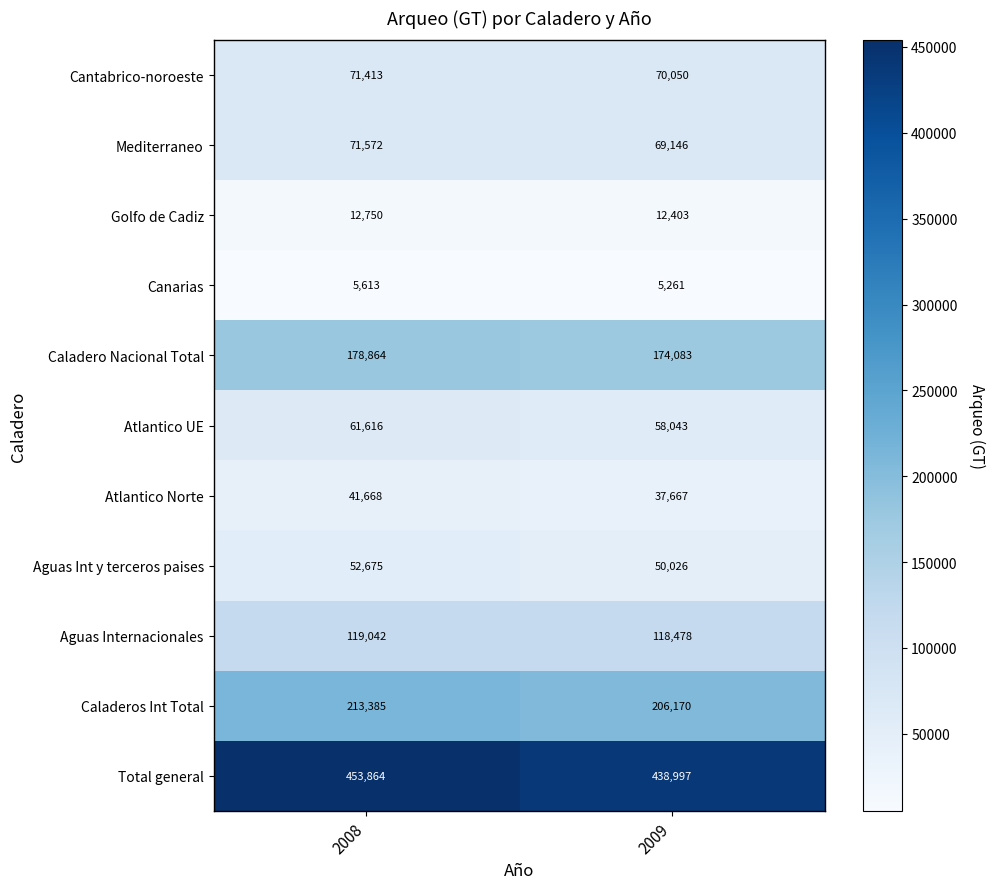

Reading left to right, what are all the values shown in this chart?

Cantabrico-noroeste: 2008=71413	2009=70050
Mediterraneo: 2008=71572	2009=69146
Golfo de Cadiz: 2008=12750	2009=12403
Canarias: 2008=5613	2009=5261
Caladero Nacional Total: 2008=178864	2009=174083
Atlantico UE: 2008=61616	2009=58043
Atlantico Norte: 2008=41668	2009=37667
Aguas Int y terceros paises: 2008=52675	2009=50026
Aguas Internacionales: 2008=119042	2009=118478
Caladeros Int Total: 2008=213385	2009=206170
Total general: 2008=453864	2009=438997